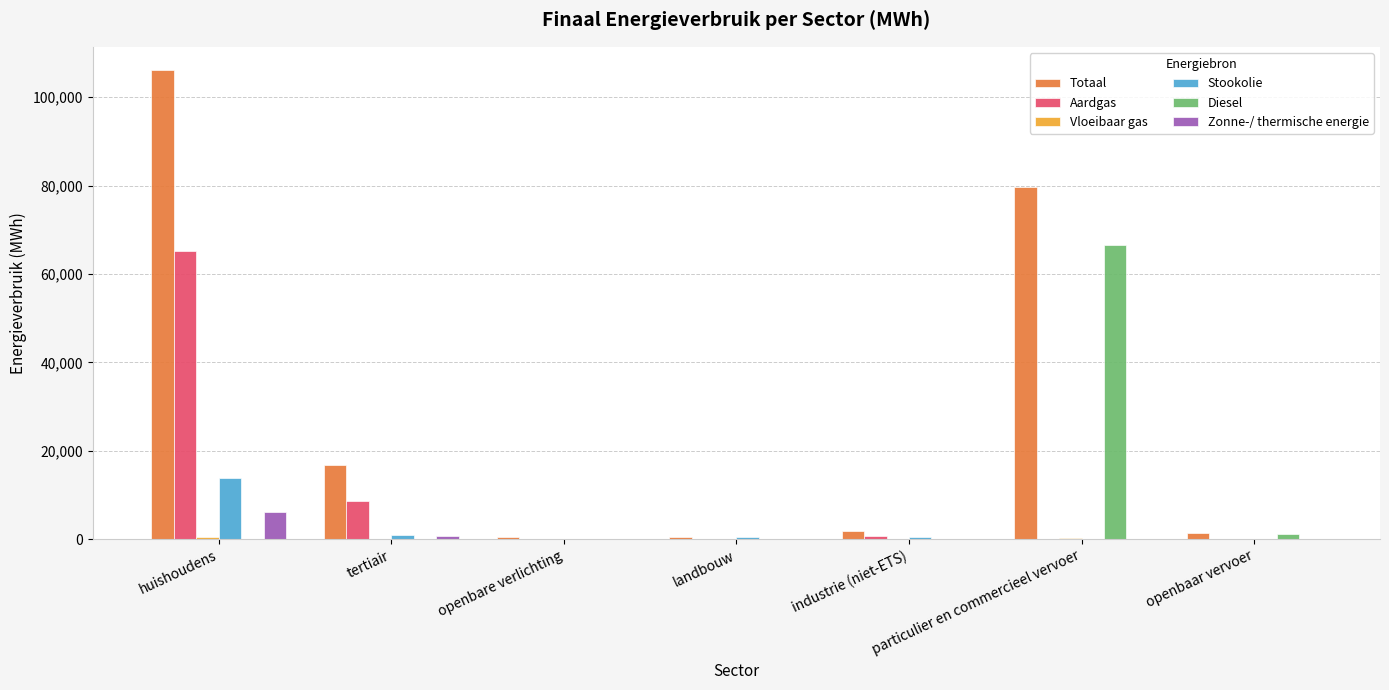

Between openbare verlichting and particulier en commercieel vervoer, which series saw the biggest shift?

Totaal